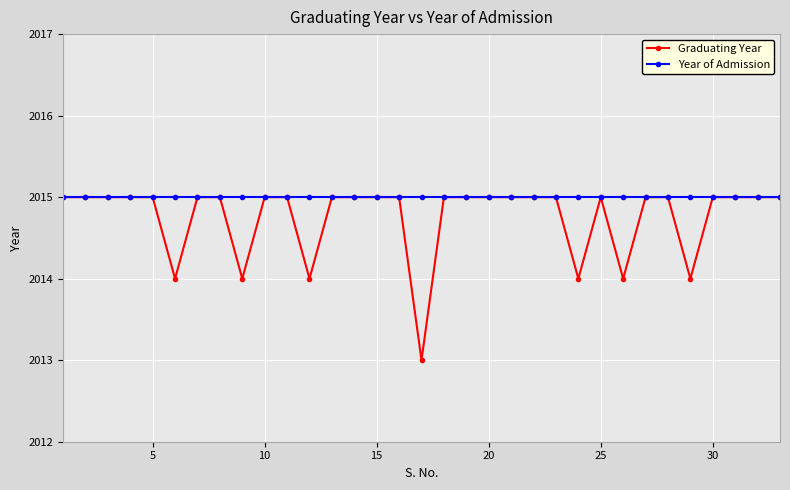

Which series has the widest spread of values?

Graduating Year